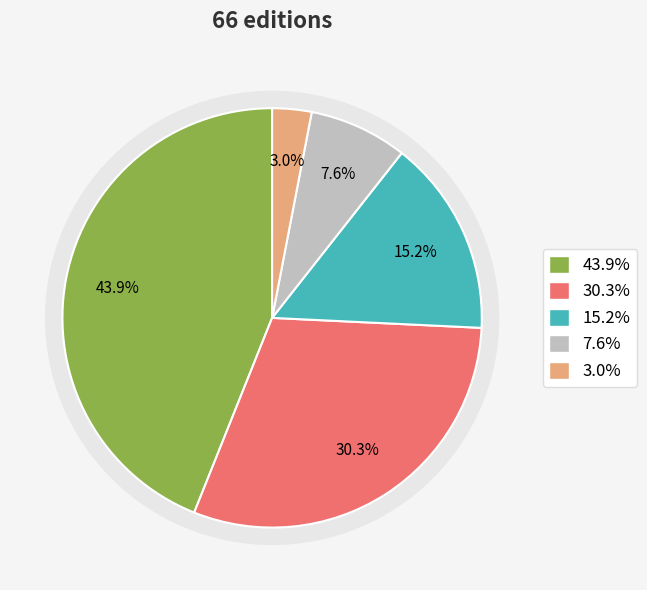

True or false: Compact Disk accounts for 11% of the total.

False